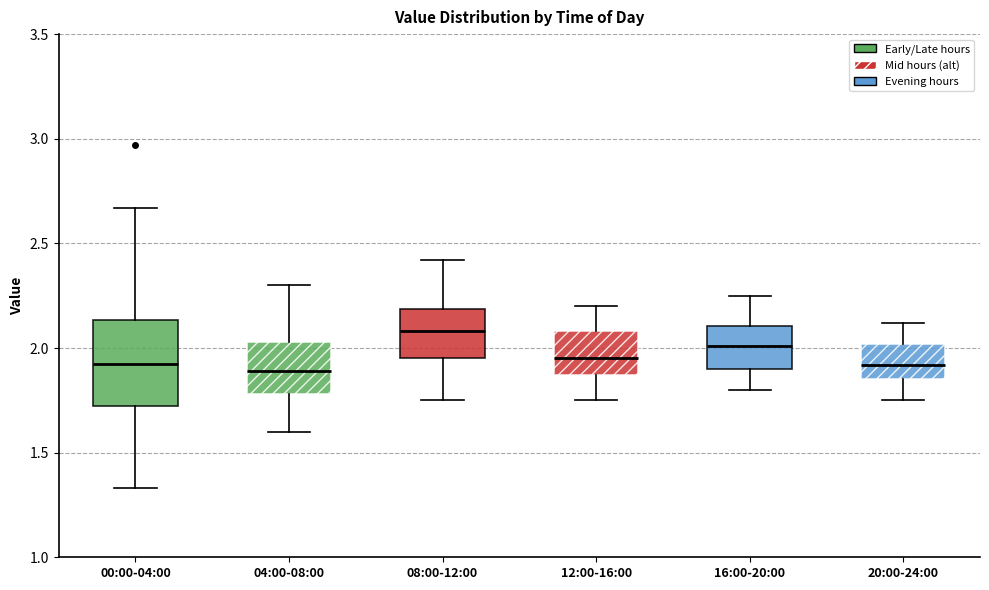

Reading left to right, read every box against the y-axis: the position of its median line, the range the box covers, and the ends of its whiskers. The values are not printed on the chart, so give them approximately, as read against the axis.

00:00-04:00: median 1.95, box 1.70 to 2.15, whiskers 1.35 to 2.65
04:00-08:00: median 1.90, box 1.80 to 2.05, whiskers 1.60 to 2.30
08:00-12:00: median 2.10, box 1.95 to 2.20, whiskers 1.75 to 2.40
12:00-16:00: median 1.95, box 1.85 to 2.10, whiskers 1.75 to 2.20
16:00-20:00: median 2.00, box 1.90 to 2.10, whiskers 1.80 to 2.25
20:00-24:00: median 1.90, box 1.85 to 2.00, whiskers 1.75 to 2.10